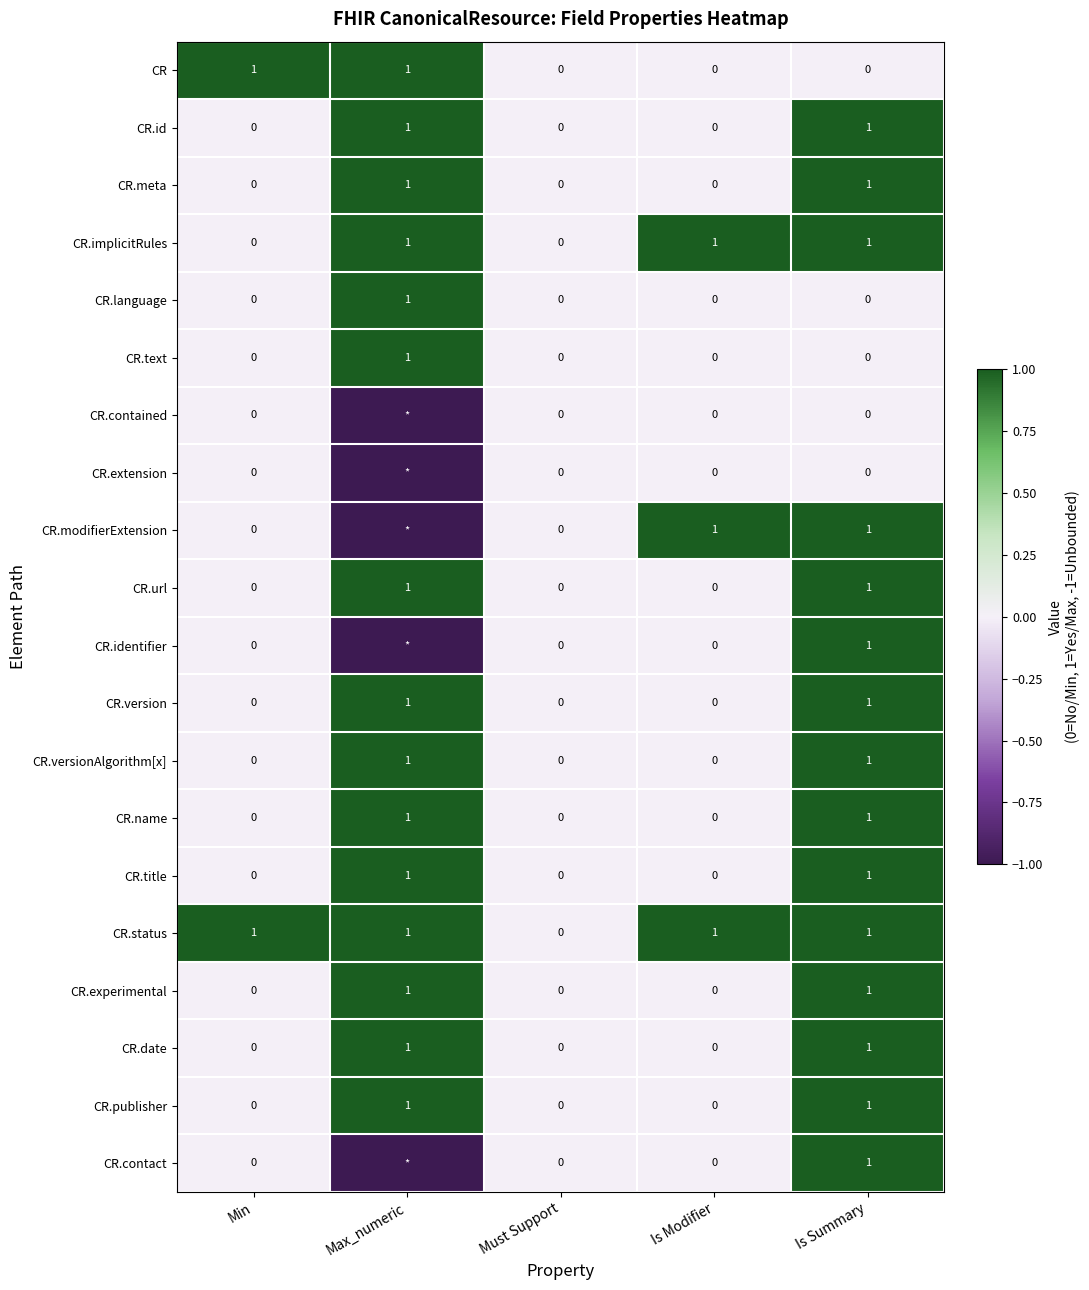

What is the total value across all series at Is Modifier?

3